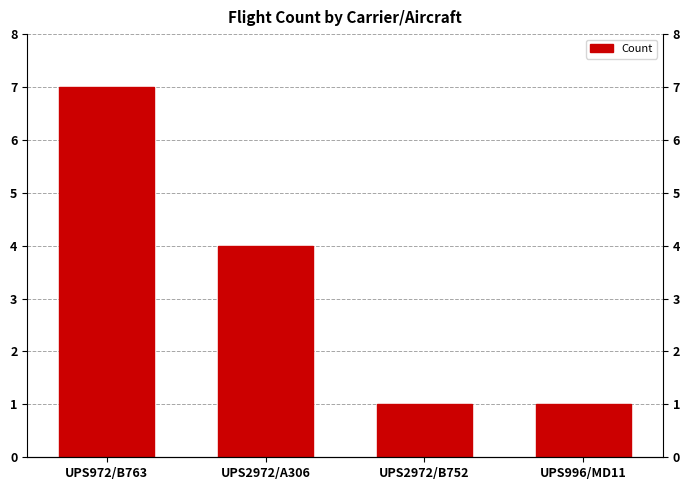

What is the sum of the values at UPS972/B763 and UPS2972/A306?

11